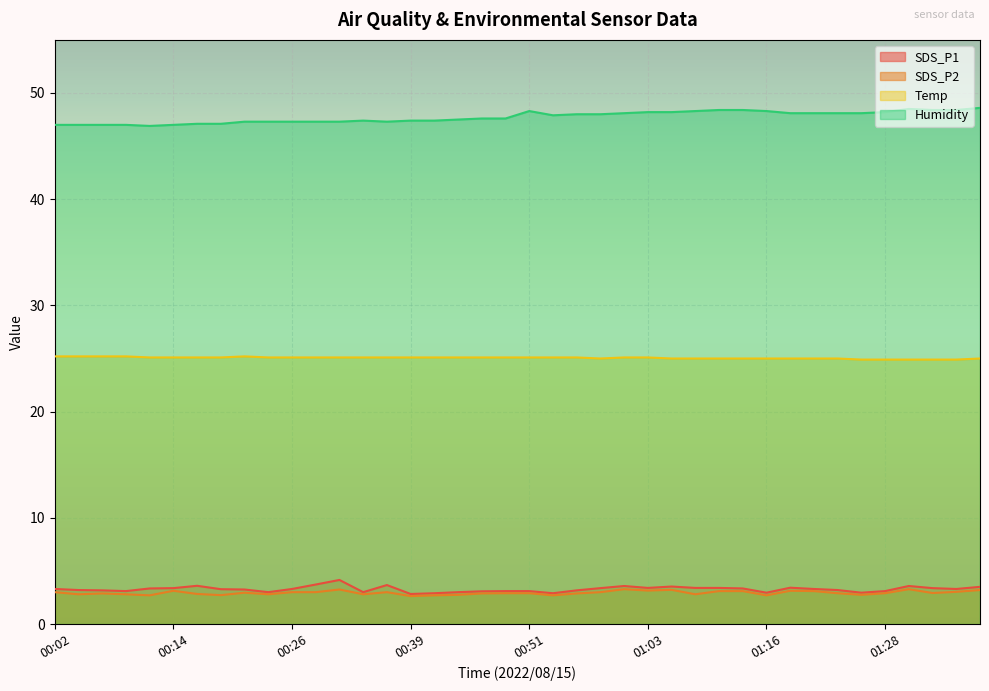

How many lines are shown in the chart?

4